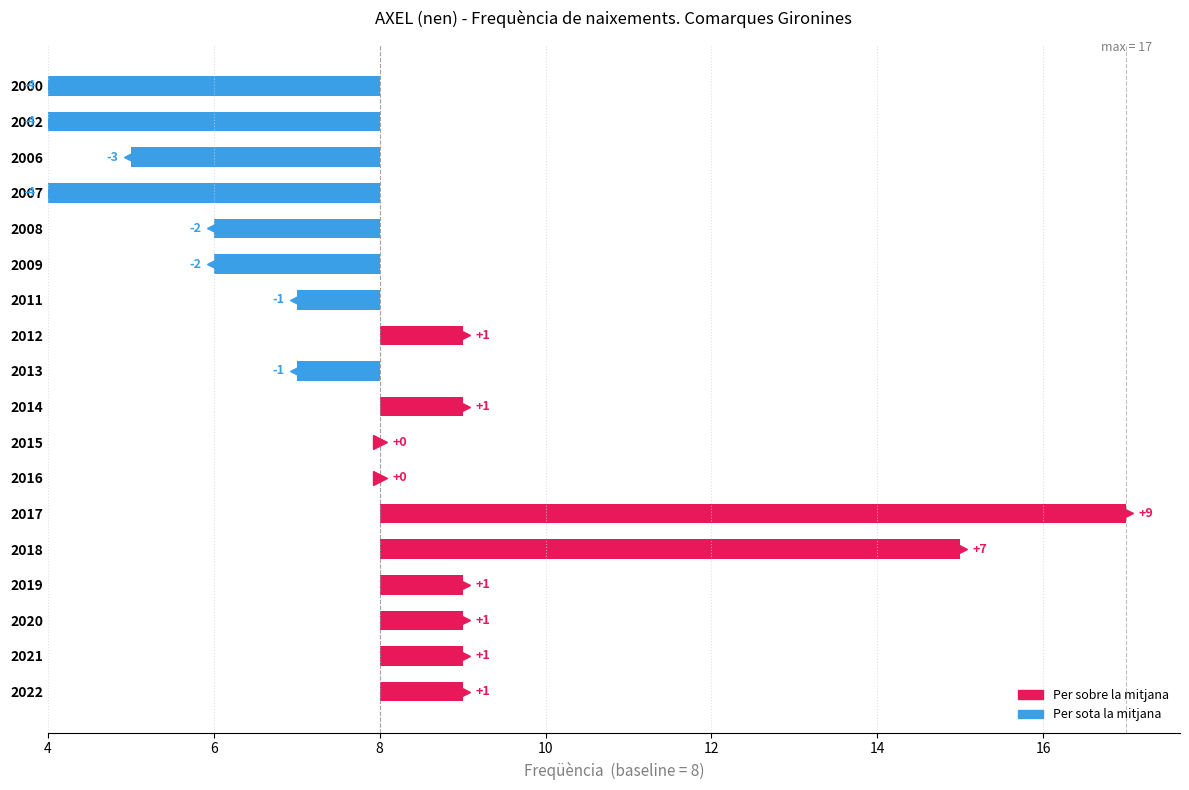

Is it true that the value at 2017 is 17?

True